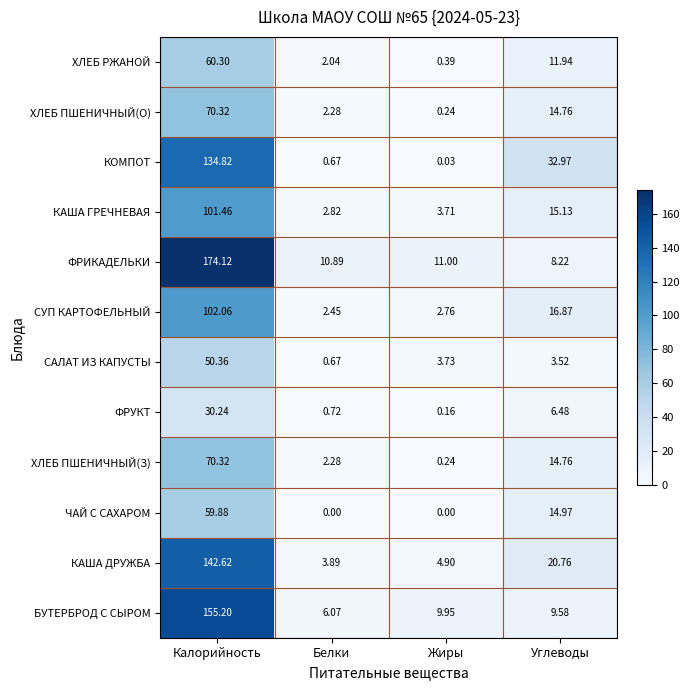

Which series has the largest total across all categories?

ФРИКАДЕЛЬКИ